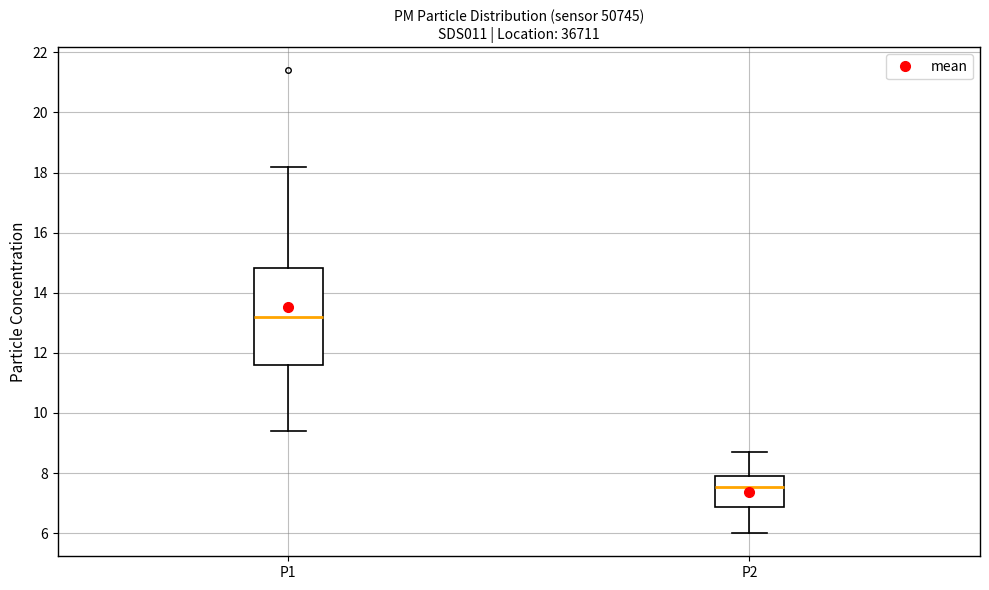

Comparing the boxes themselves (not the whiskers), which one is the tallest?

P1